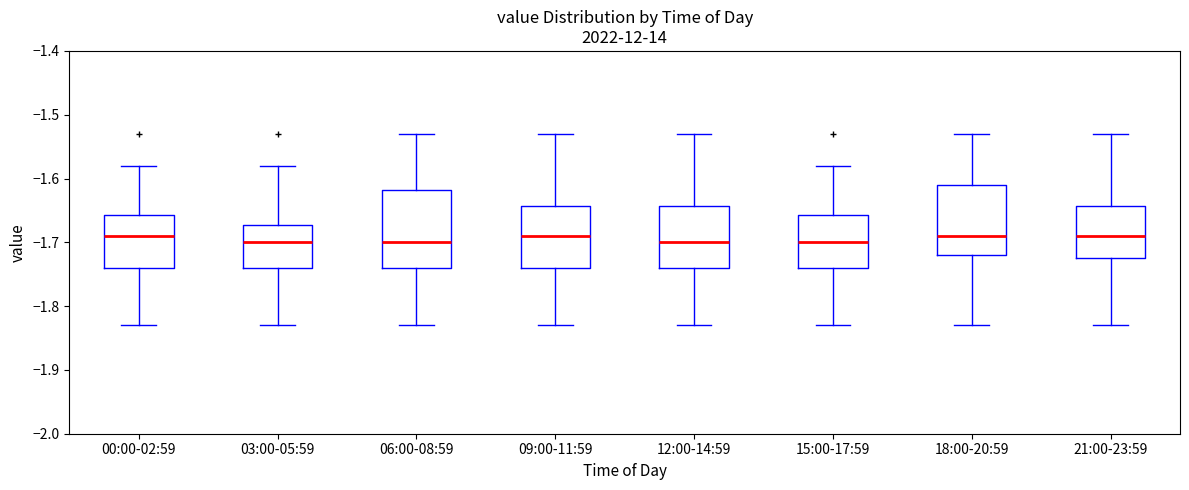

Reading left to right, transcribe this box plot: for each box, give where its median line is, the range the box spans, and where its two whiskers end, as read against the y-axis. The values are not printed on the chart, so give them approximately, as read against the axis.

00:00-02:59: median -1.69, box -1.74 to -1.66, whiskers -1.83 to -1.58
03:00-05:59: median -1.70, box -1.74 to -1.67, whiskers -1.83 to -1.58
06:00-08:59: median -1.70, box -1.74 to -1.62, whiskers -1.83 to -1.53
09:00-11:59: median -1.69, box -1.74 to -1.64, whiskers -1.83 to -1.53
12:00-14:59: median -1.70, box -1.74 to -1.64, whiskers -1.83 to -1.53
15:00-17:59: median -1.70, box -1.74 to -1.66, whiskers -1.83 to -1.58
18:00-20:59: median -1.69, box -1.72 to -1.61, whiskers -1.83 to -1.53
21:00-23:59: median -1.69, box -1.72 to -1.64, whiskers -1.83 to -1.53